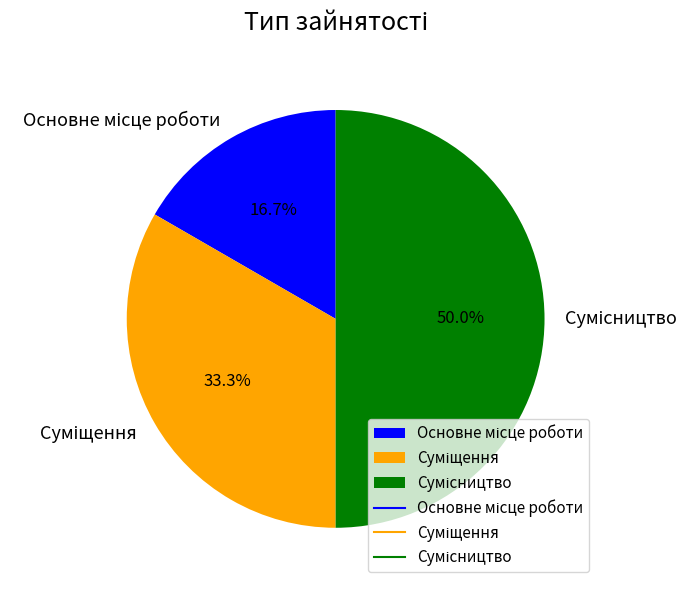

To the nearest percent, what is the average slice percentage?

33%